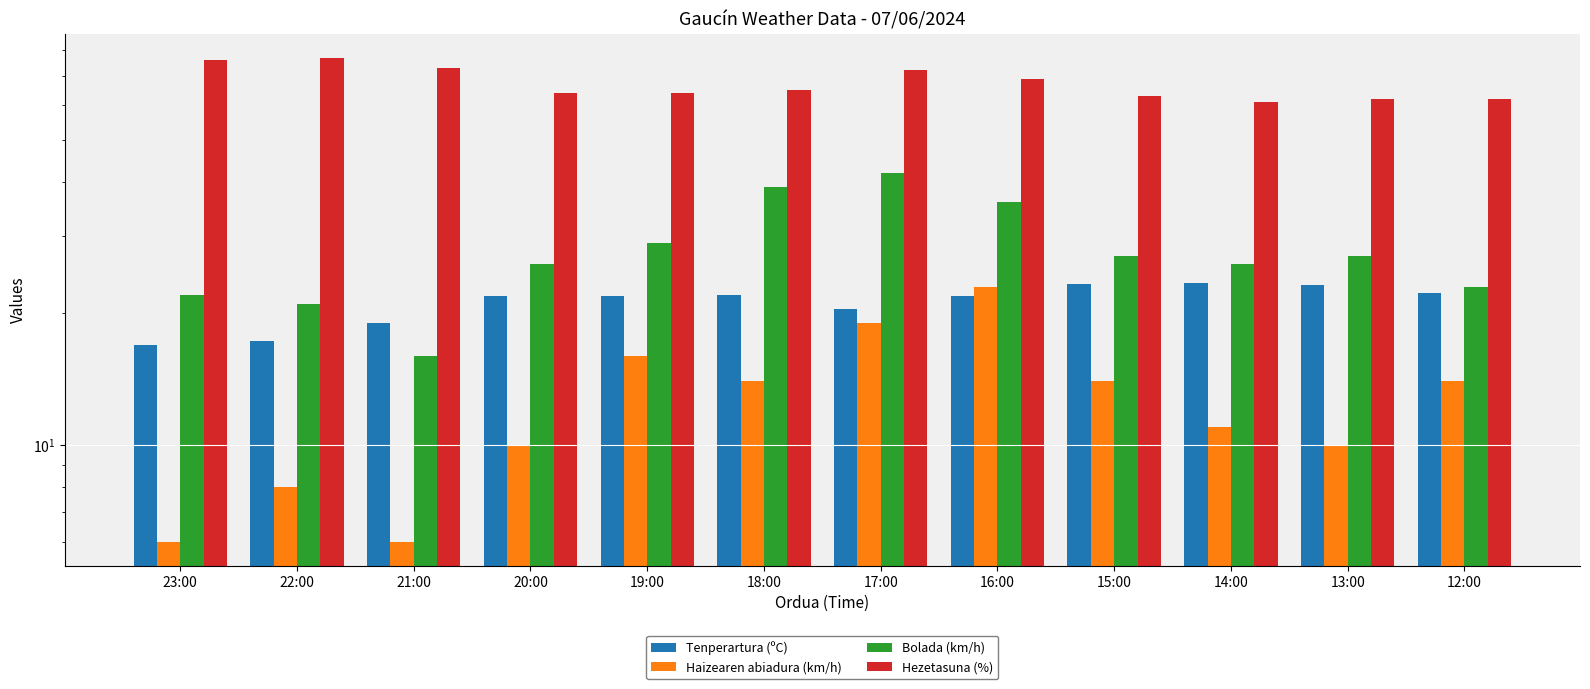

What position from the left is 12:00?

12